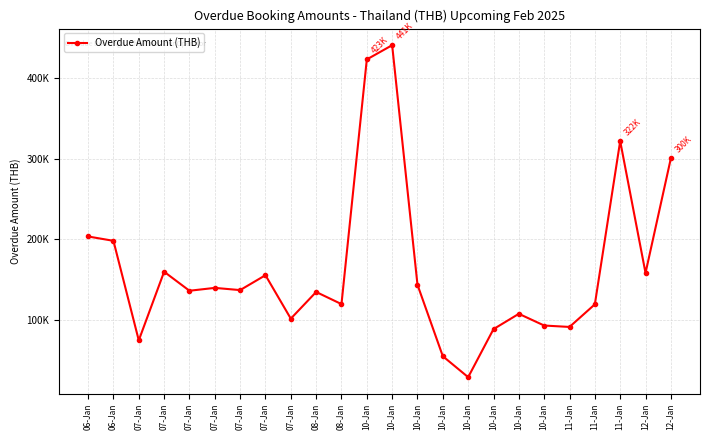

What is the label of the 14th point from the right?

08-Jan